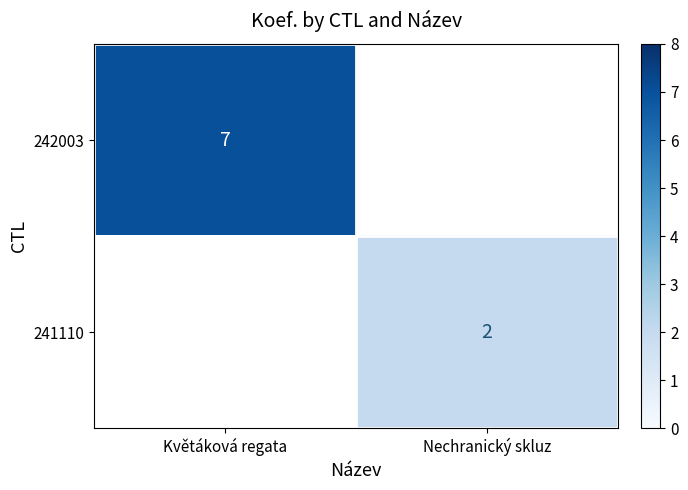

What is the maximum value shown in the chart?

7.0